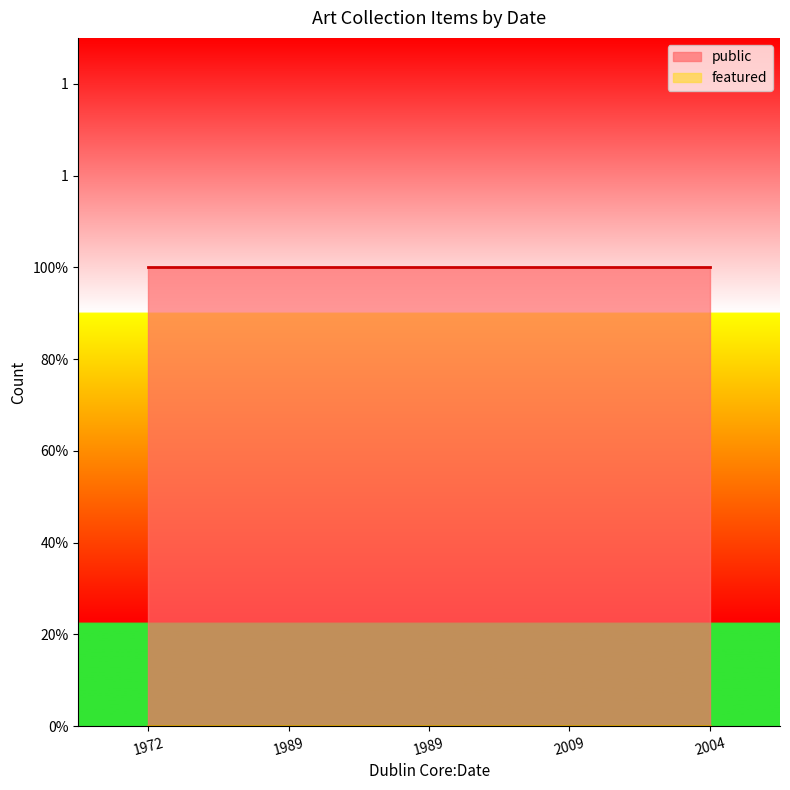

List the series in order of their overall mean, lowest first.

featured, public